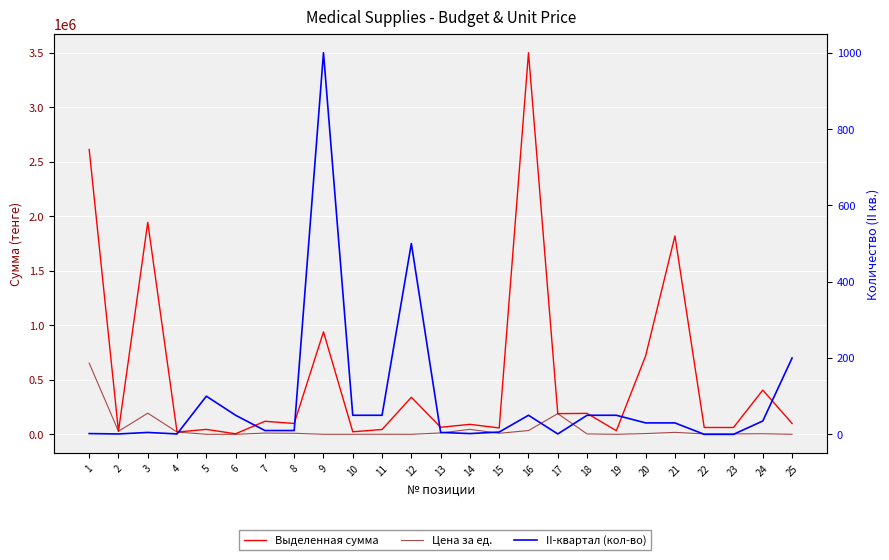

Is it true that II-квартал (кол-во) equals 17 at 7?

False